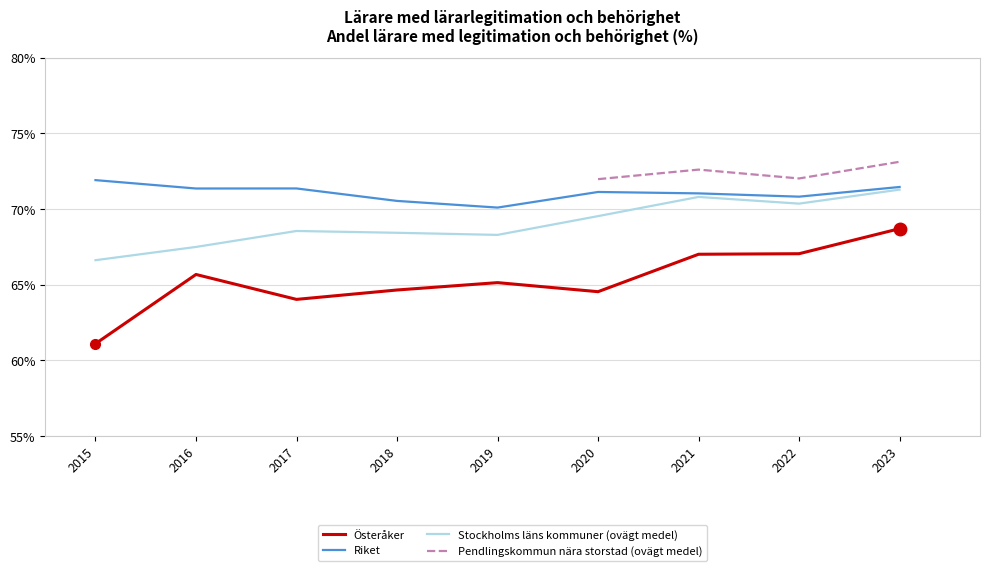

What is the difference between the Riket values at 2018 and 2015?

1.4